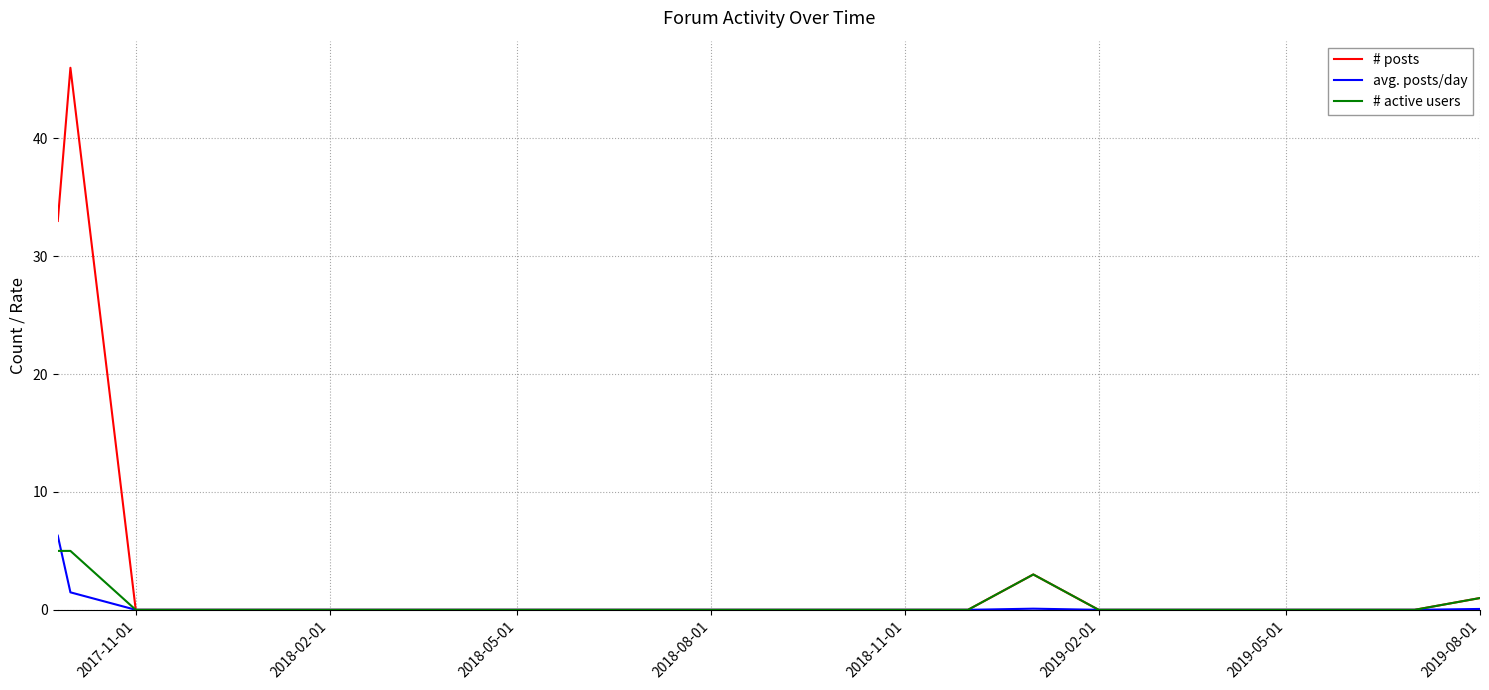

Which series has the widest spread of values?

# posts